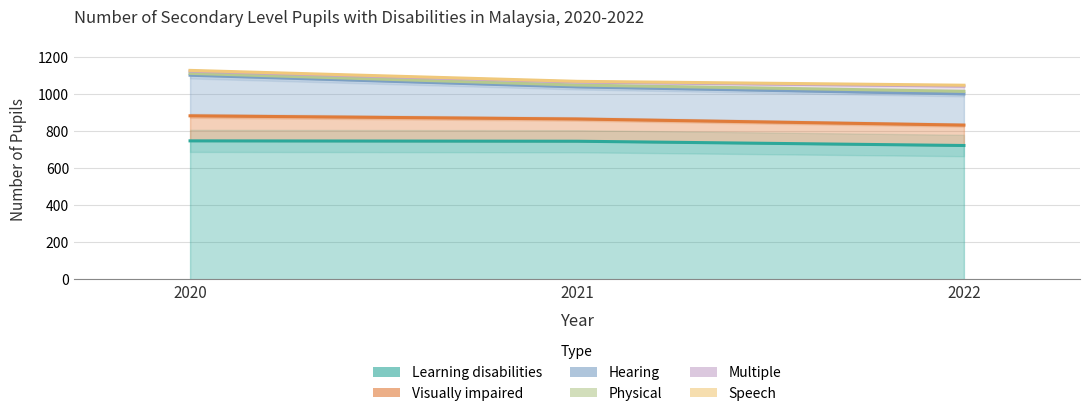

Which label corresponds to the smallest value in the chart?

2022